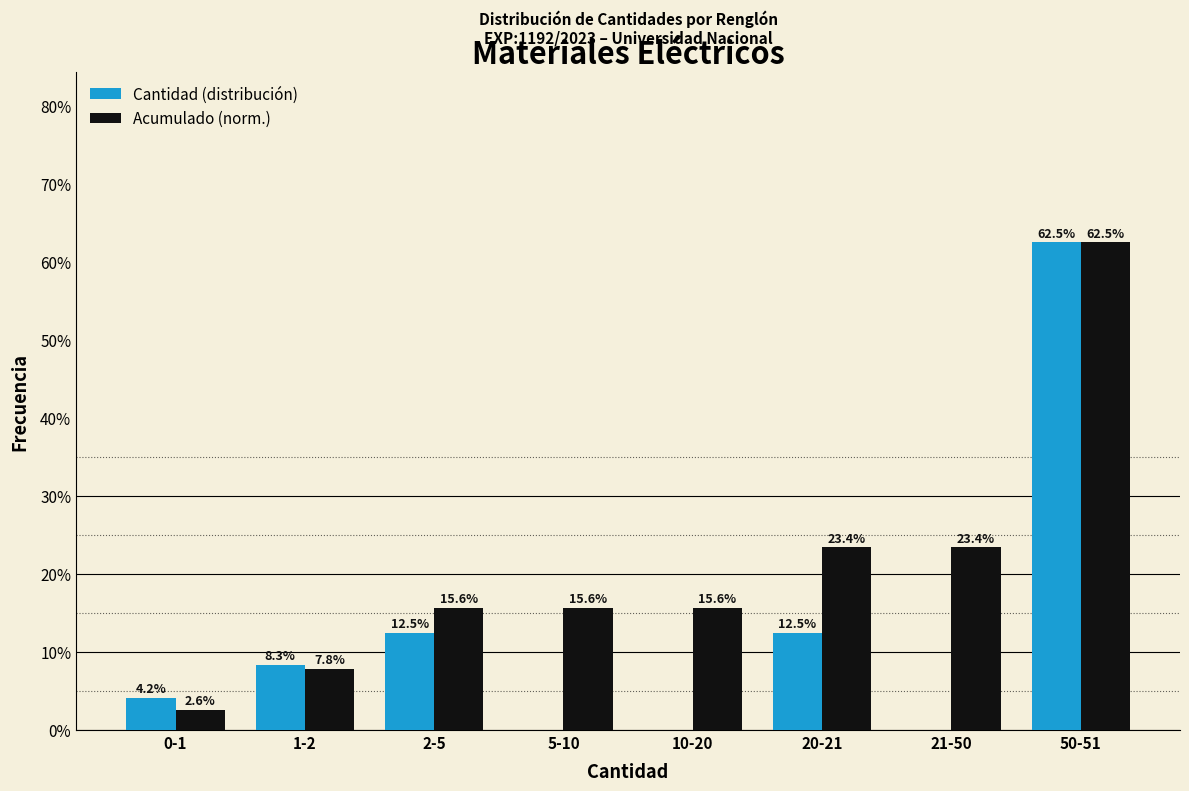

Reading left to right, what are all the values shown in this chart?

Cantidad (distribución): 0-1=4.2	1-2=8.3	2-5=12.5	5-10=0.0	10-20=0.0	20-21=12.5	21-50=0.0	50-51=62.5
Acumulado (norm.): 0-1=2.6	1-2=7.8	2-5=15.6	5-10=15.6	10-20=15.6	20-21=23.4	21-50=23.4	50-51=62.5